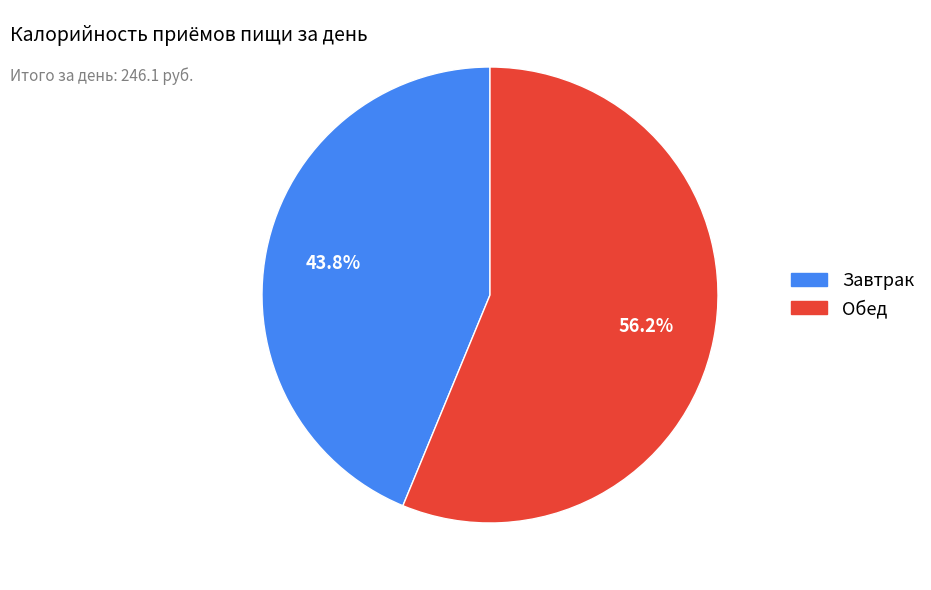

Which slice is the smallest?

Завтрак